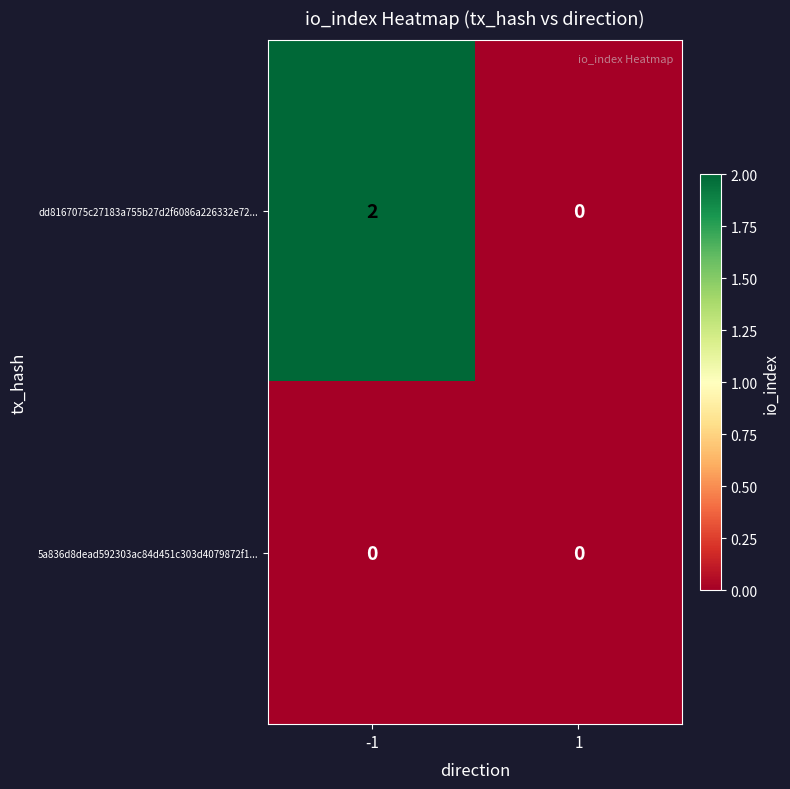

Between -1 and 1, which series saw the biggest shift?

dd8167075c27183a755b27d2f6086a226332e72...